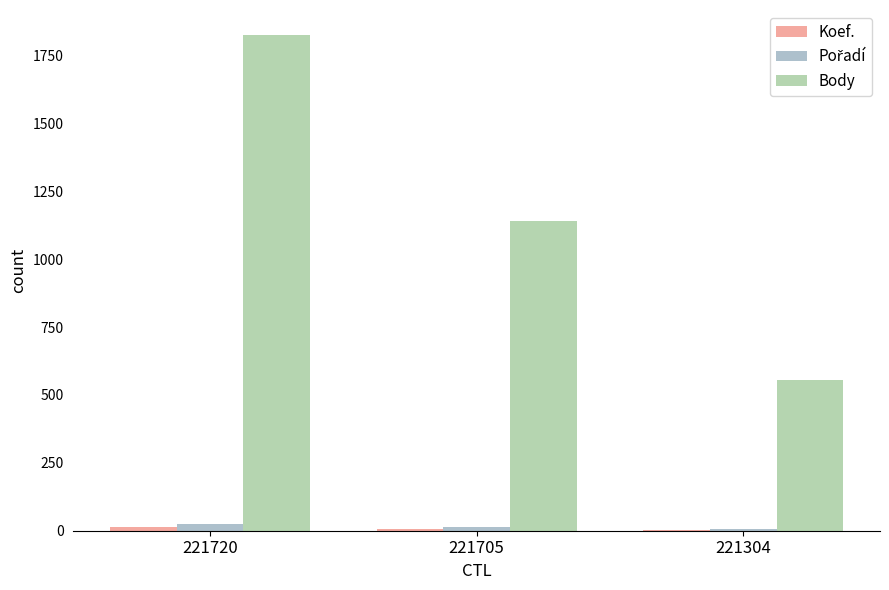

At how many categories does at least one series exceed 1268?

1